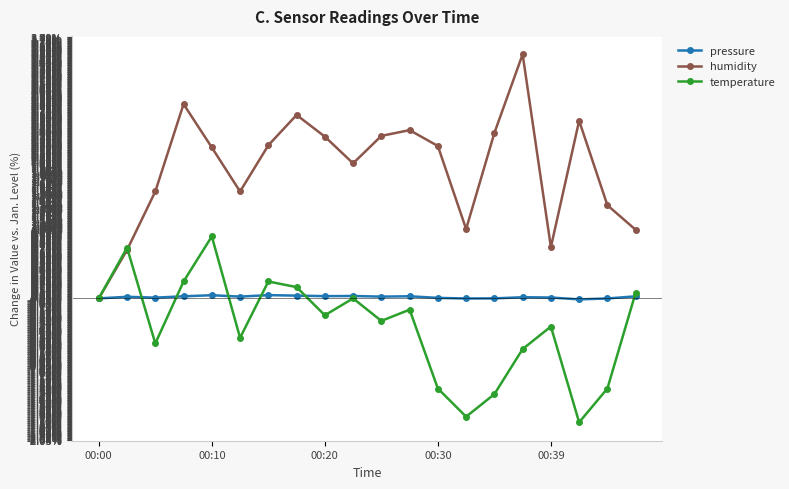

Which series has the largest total across all categories?

humidity